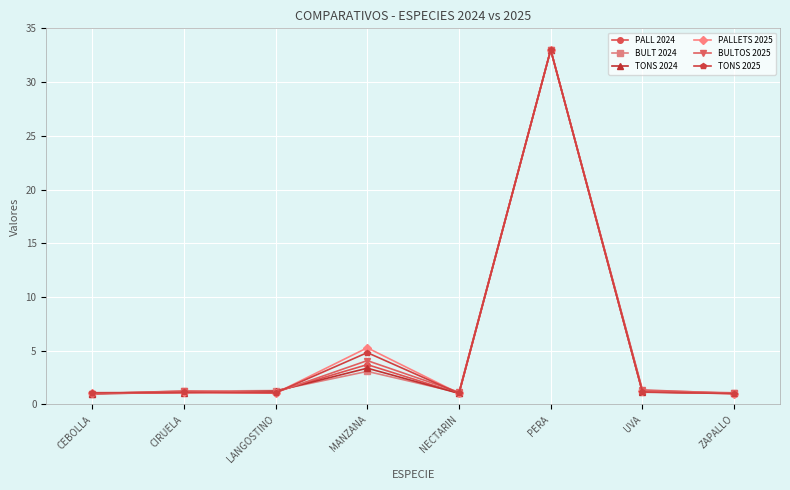

In BULTOS 2025, how many points are higher than both neighbors (excluding endpoints)?

3